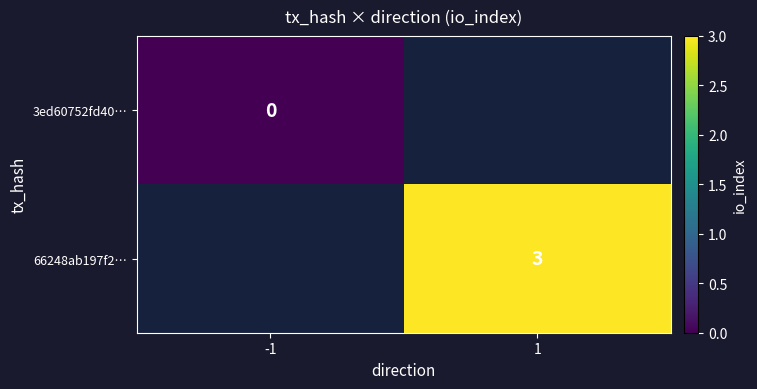

The value of 66248ab197f2… at 1 is 3. True or false?

True